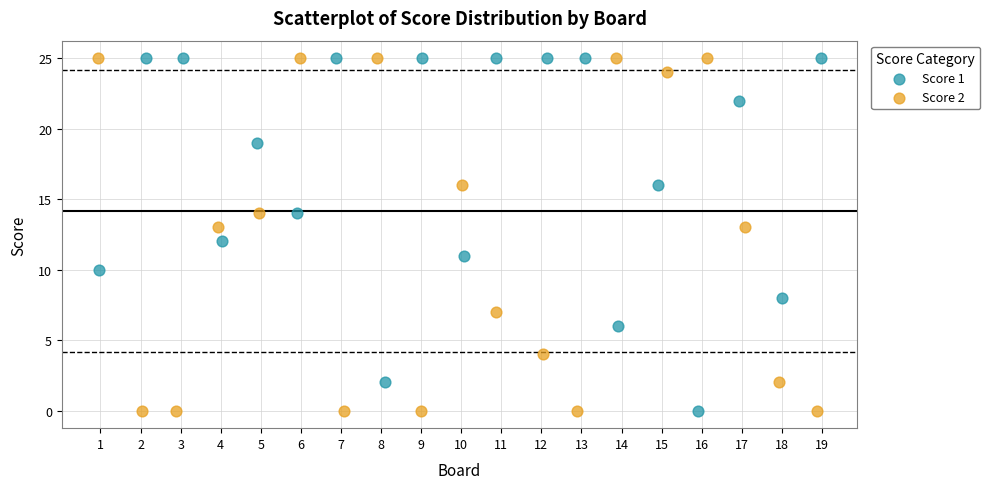

What are all the series names shown in the legend?

Score 1, Score 2